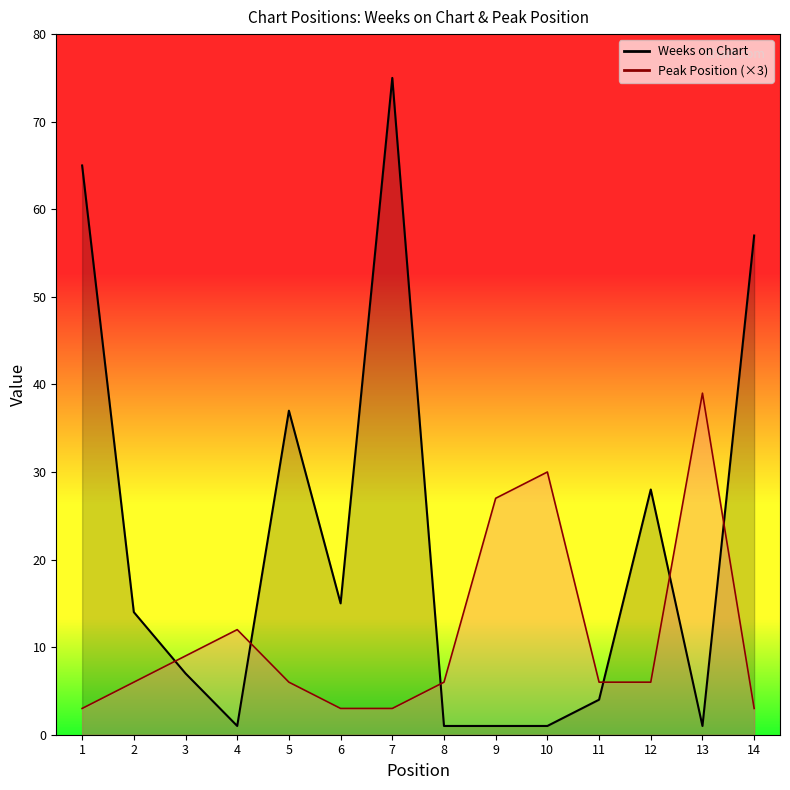

Reading right to left, transcribe all the data shown in this chart.

Weeks on Chart: 14=57	13=1	12=28	11=4	10=1	9=1	8=1	7=75	6=15	5=37	4=1	3=7	2=14	1=65
Peak Position: 14=3	13=39	12=6	11=6	10=30	9=27	8=6	7=3	6=3	5=6	4=12	3=9	2=6	1=3